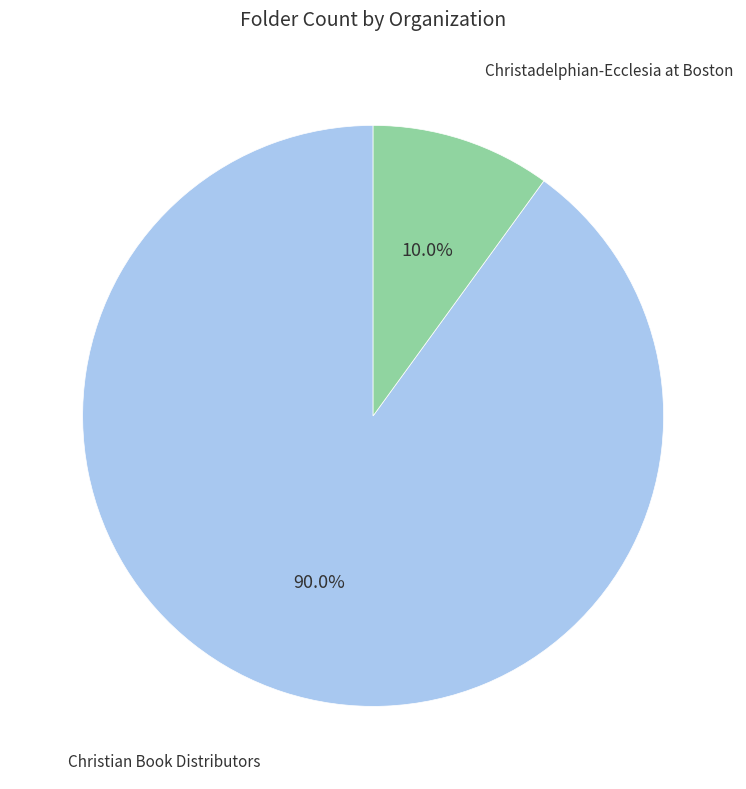

Does any single category account for the majority?

Yes